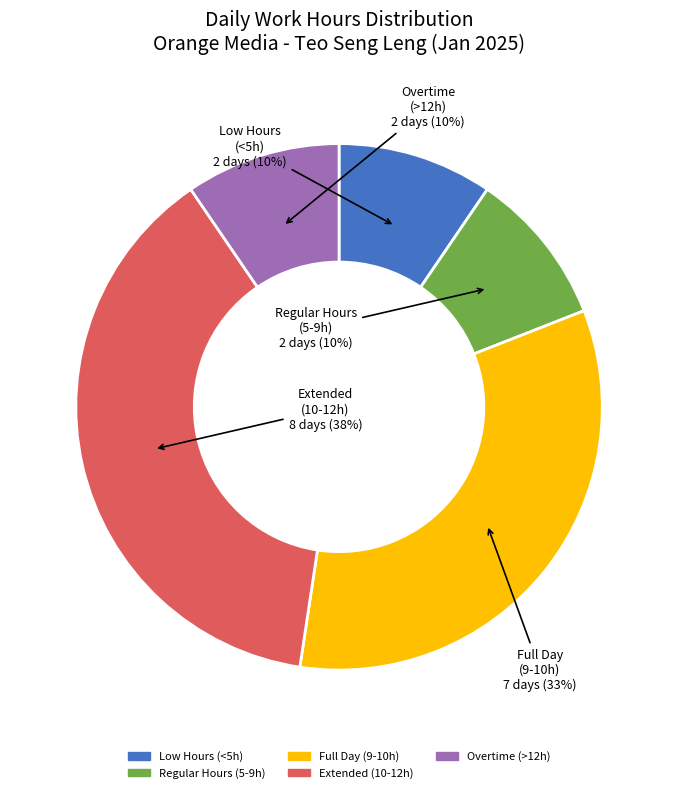

Does any single category account for the majority?

No